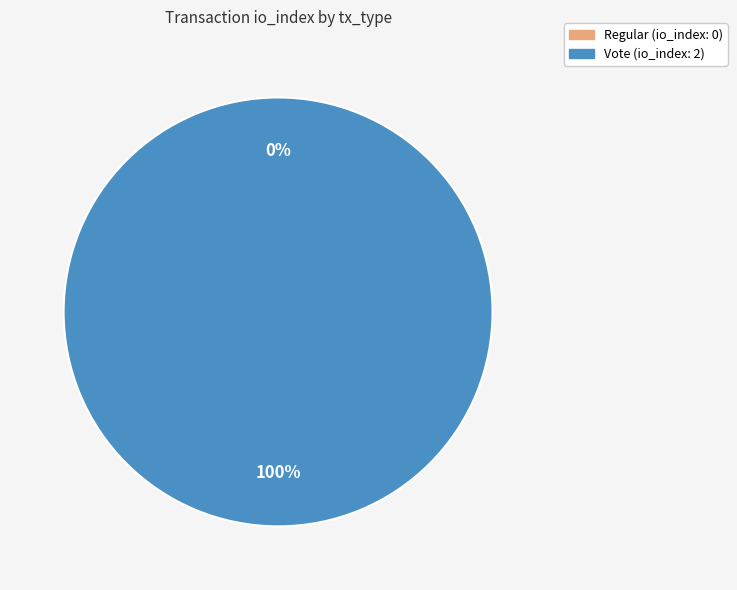

What is the largest slice in the pie chart?

Vote